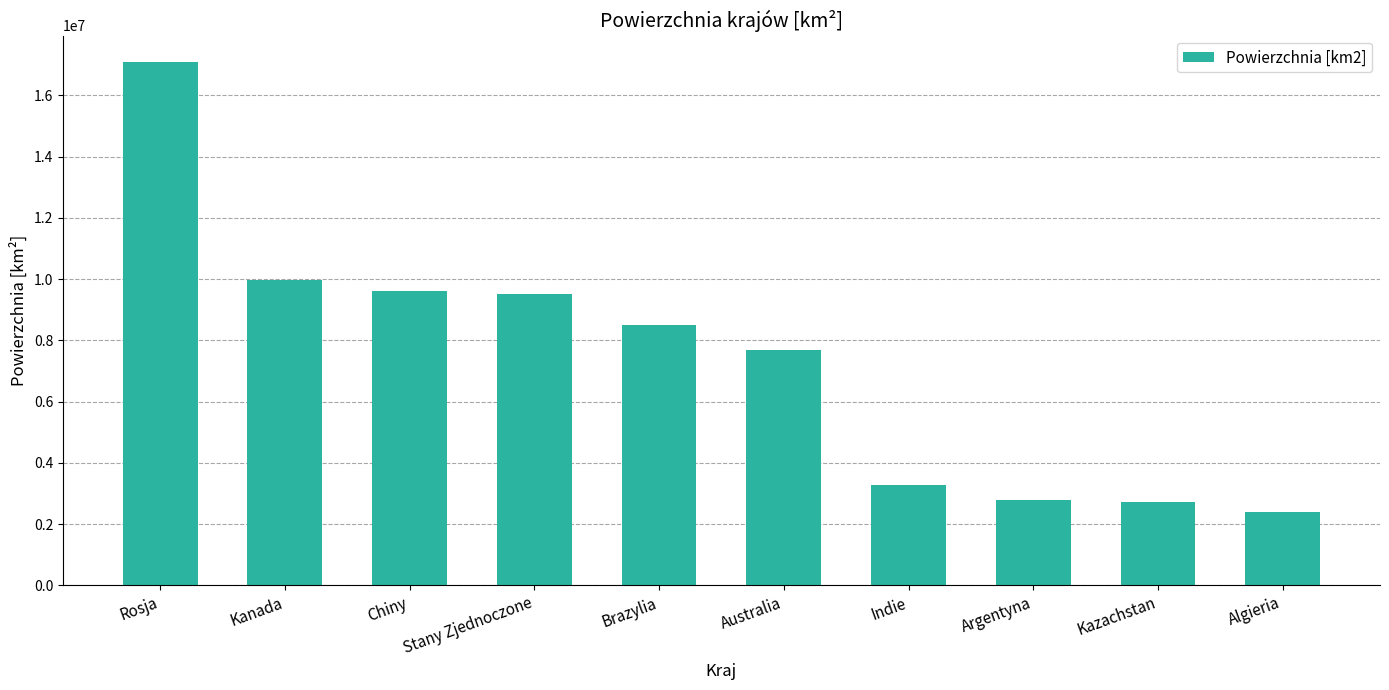

What is the change in value from Rosja to Kazachstan?

-14373342